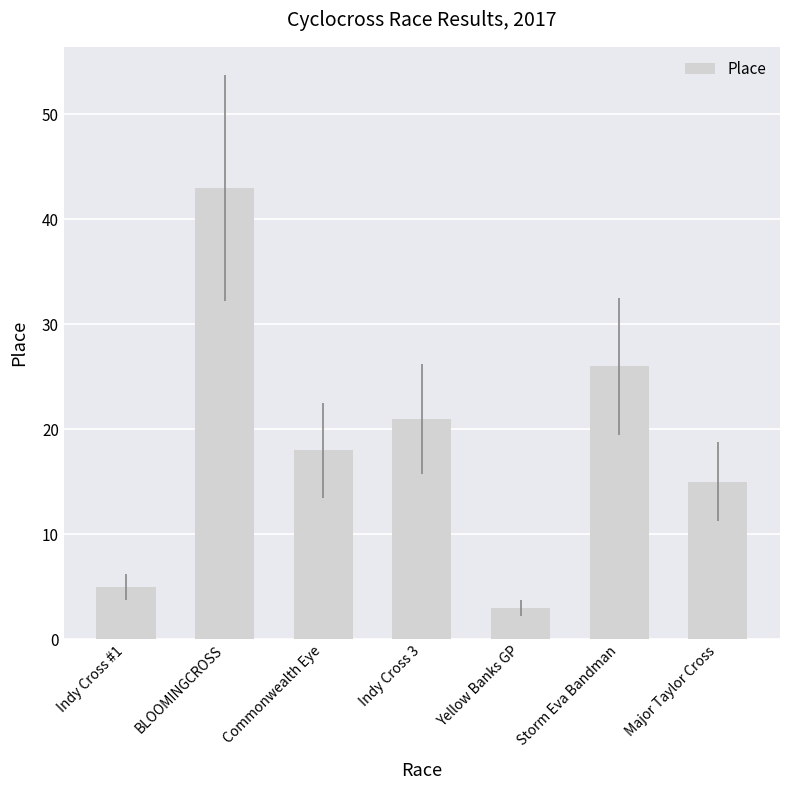

The value at Indy Cross 3 is 10. True or false?

False